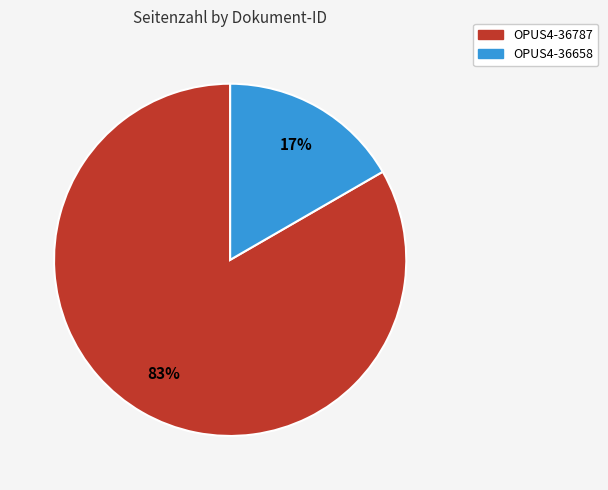

How many slices are in this pie chart?

2